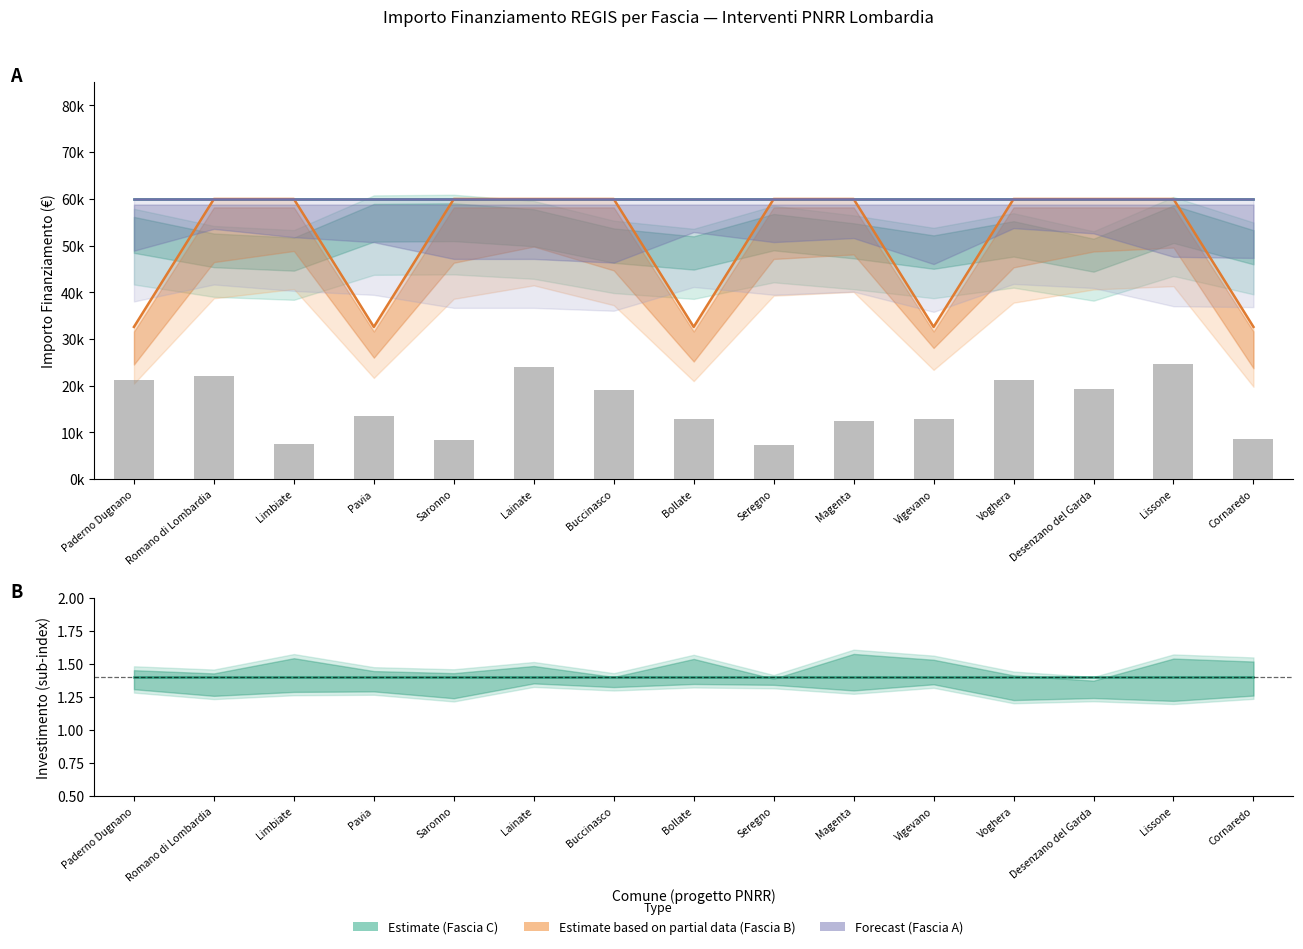

What is the total value across all series at Lainate?

179899.4